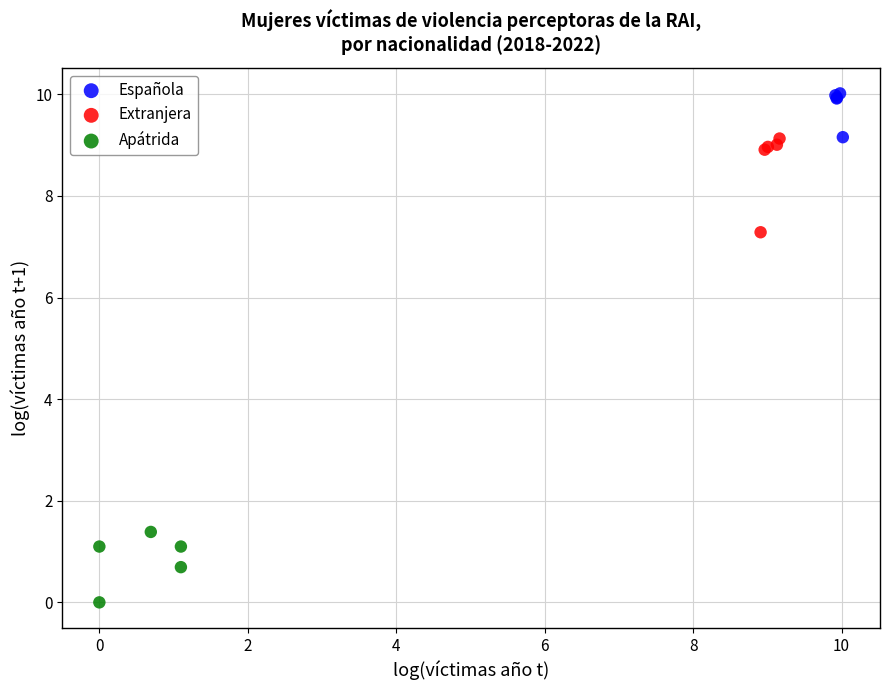

Which series contains the lowest Y value?

Apátrida